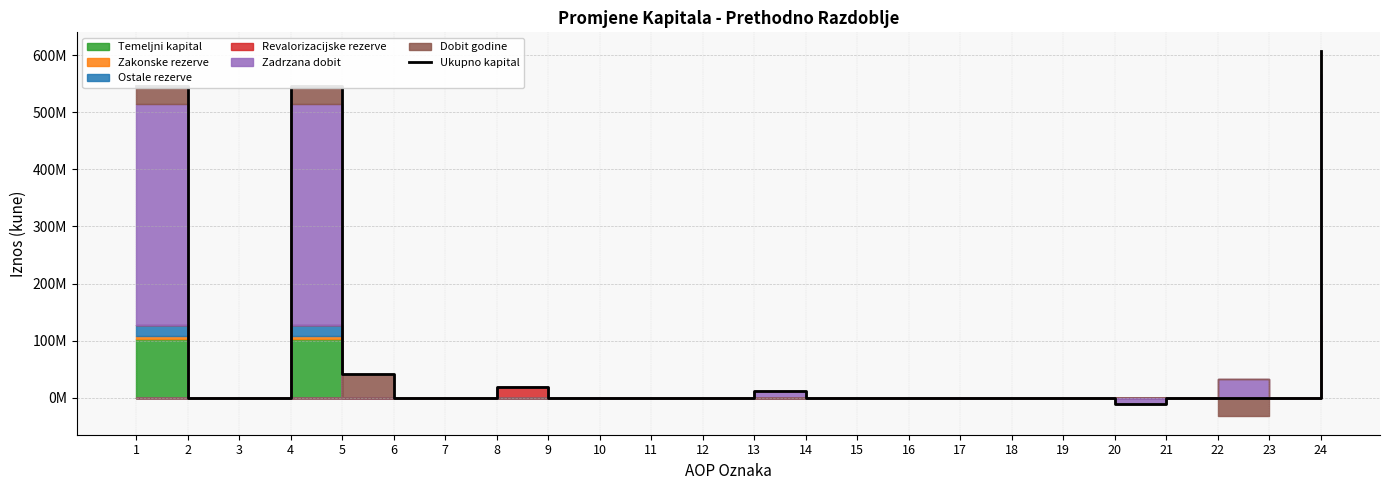

Reading left to right, what are all the values shown in this chart?

546740707	0	0	546740707	41753546	0	0	18837235	0	0	0	0	11375720	0	0	0	0	0	0	-10500000	0	0	0	608207208